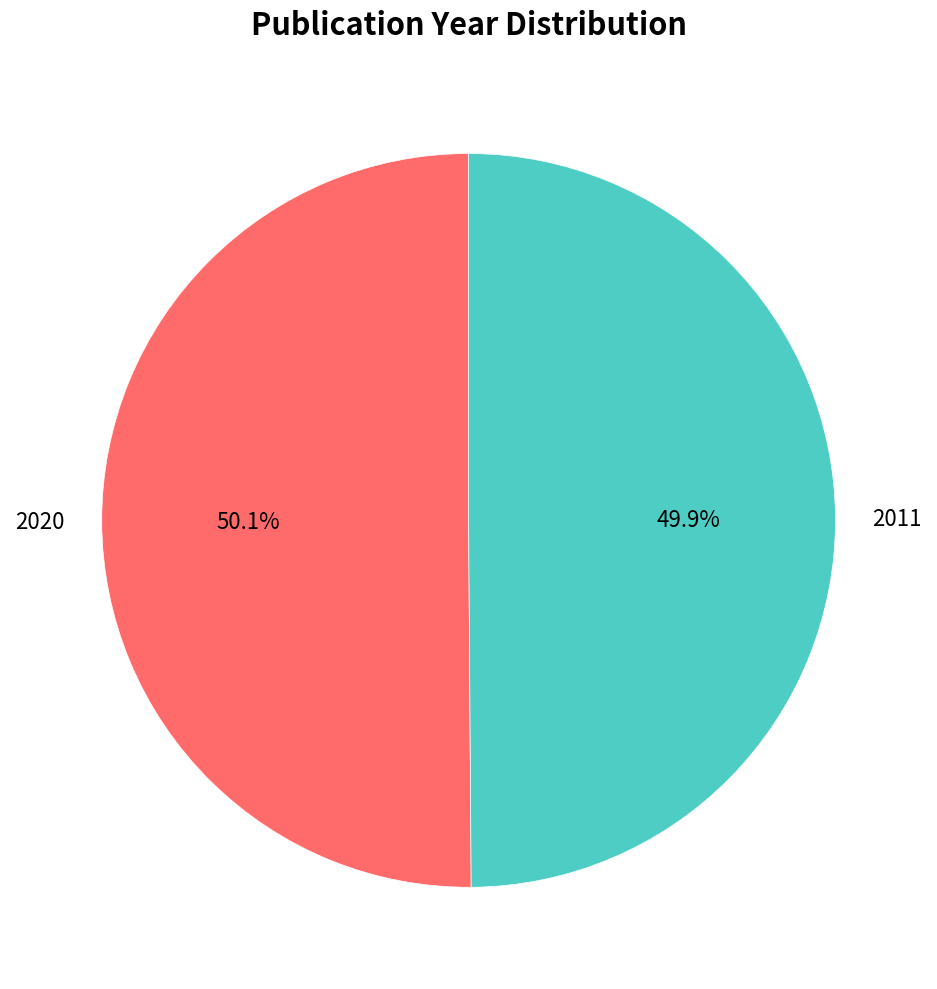

Does any single category account for the majority?

Yes